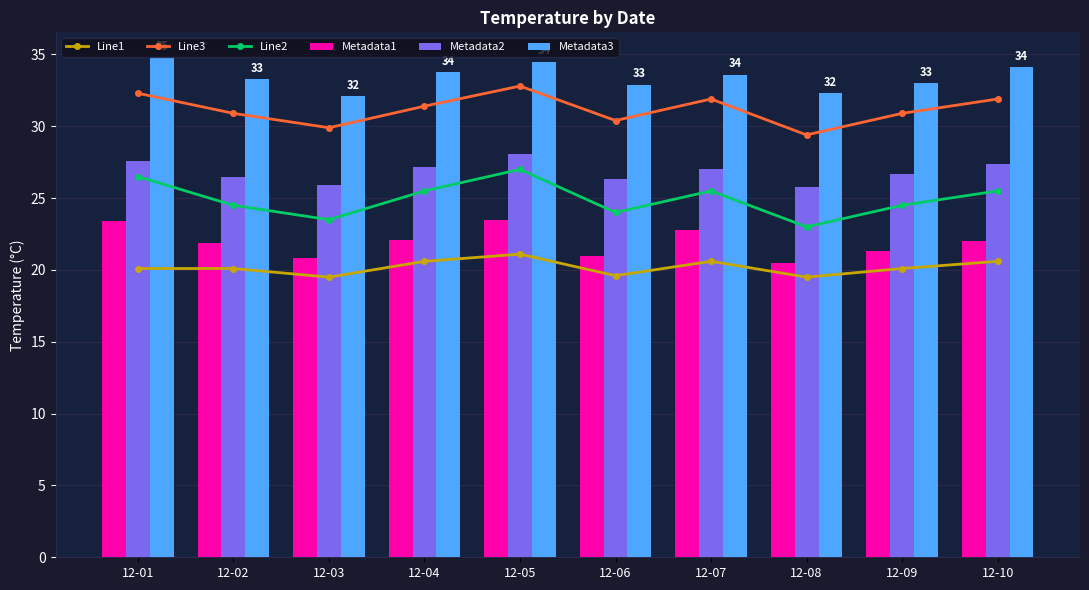

What are all the series names shown in the legend?

Line1, Line3, Line2, Metadata1, Metadata2, Metadata3